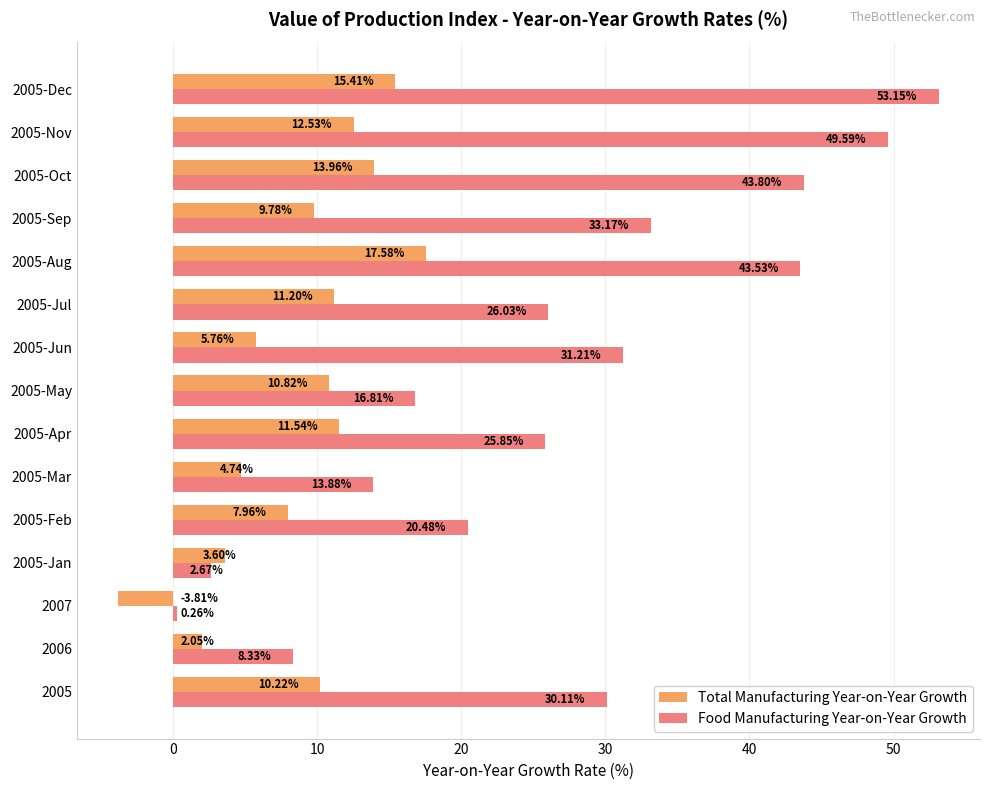

Which series has the largest total across all categories?

Food Manufacturing Year-on-Year Growth